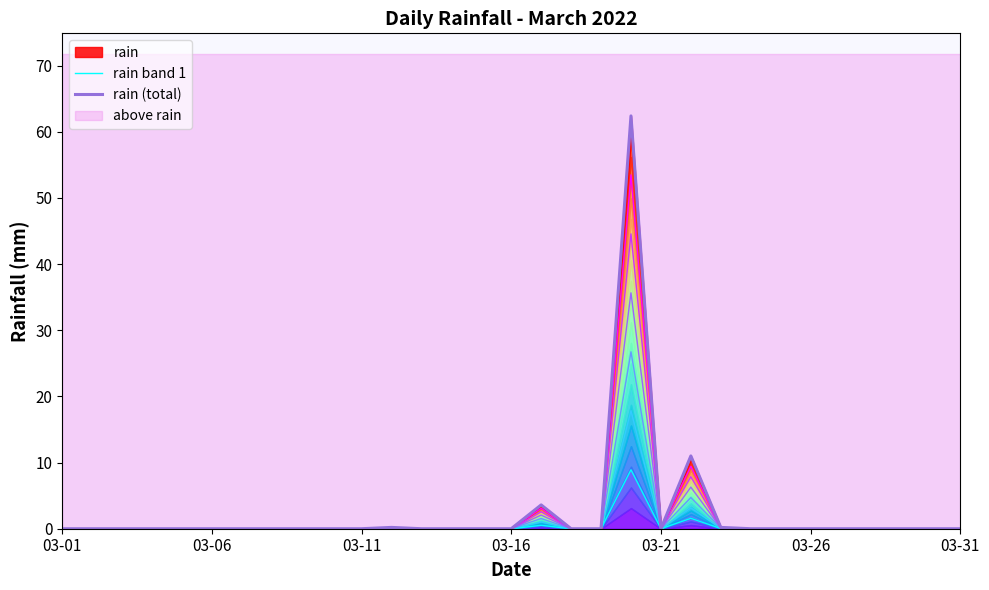

Is it true that rain band 1 equals 5.9 at 03-31?

False